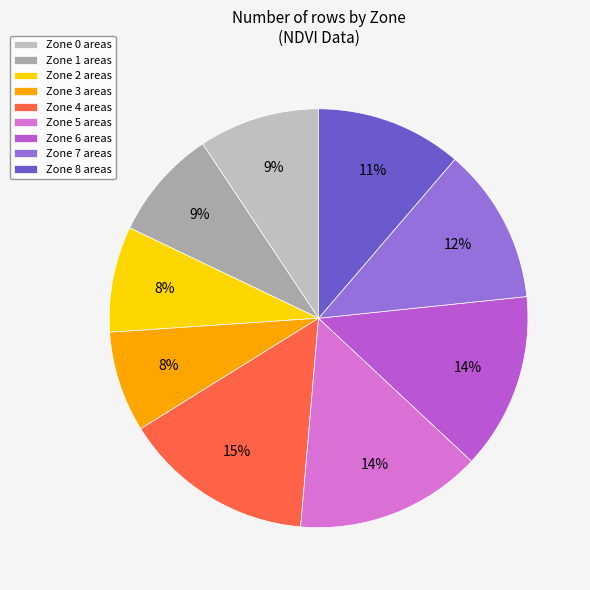

How many segments does this pie chart have?

9